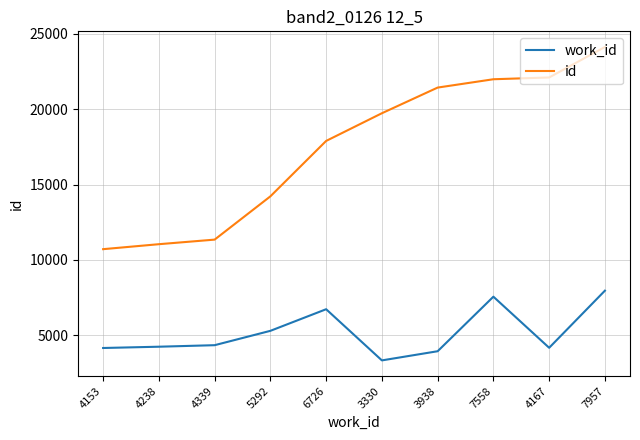

True or false: id and work_id cross at least once.

False